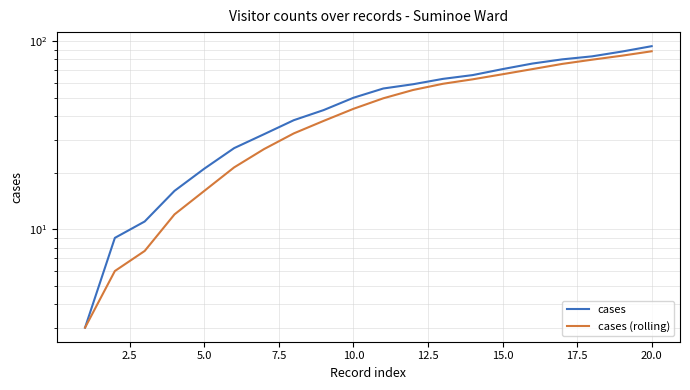

Reading right to left, extract all data points from this chart.

cases: 94.0	88.0	83.0	80.0	76.0	71.0	66.0	63.0	59.0	56.0	50.0	43.0	38.0	32.0	27.0	21.0	16.0	11.0	9.0	3.0
cases (rolling): 88.3	83.7	79.7	75.7	71.0	66.7	62.7	59.3	55.0	49.7	43.7	37.7	32.3	26.7	21.3	16.0	12.0	7.7	6.0	3.0